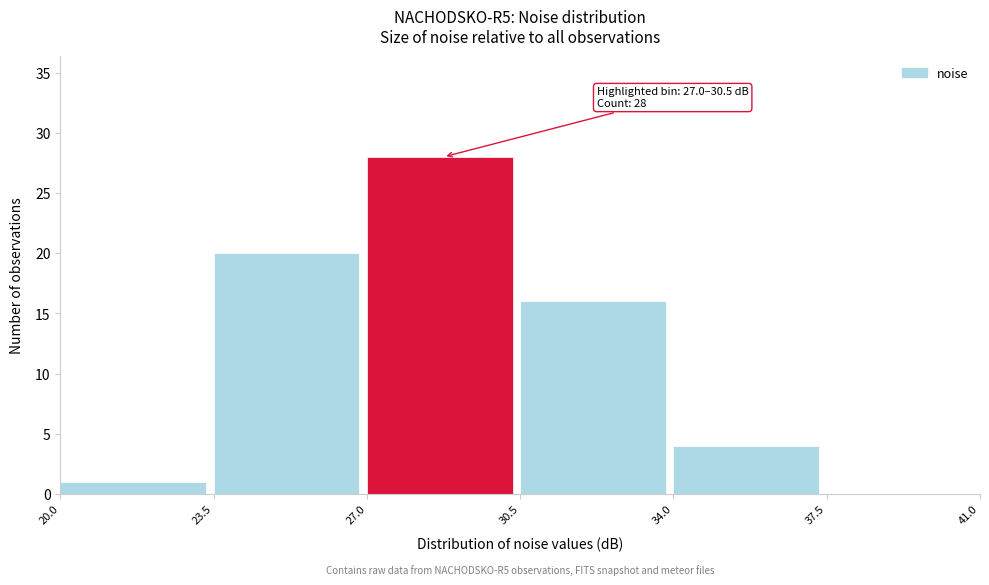

Which range on the x-axis has the tallest bar?

27.0 to 30.5